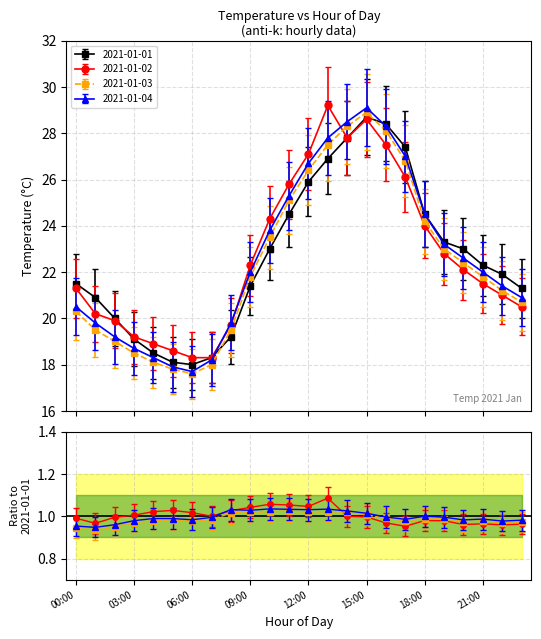

Is the value of 2021-01-04 at 12:00 greater than the value of 2021-01-03 at 14:00?

Yes